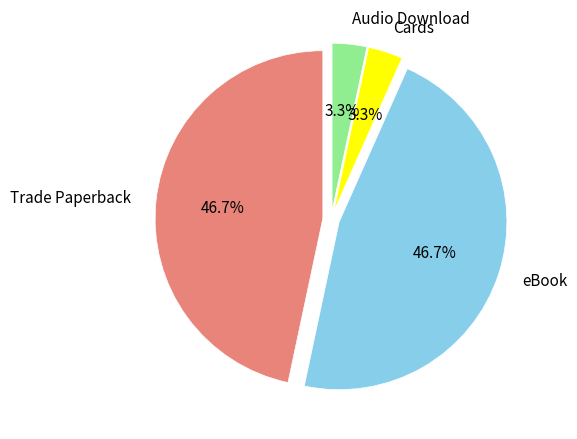

Is it true that Trade Paperback is 35% of the pie?

False